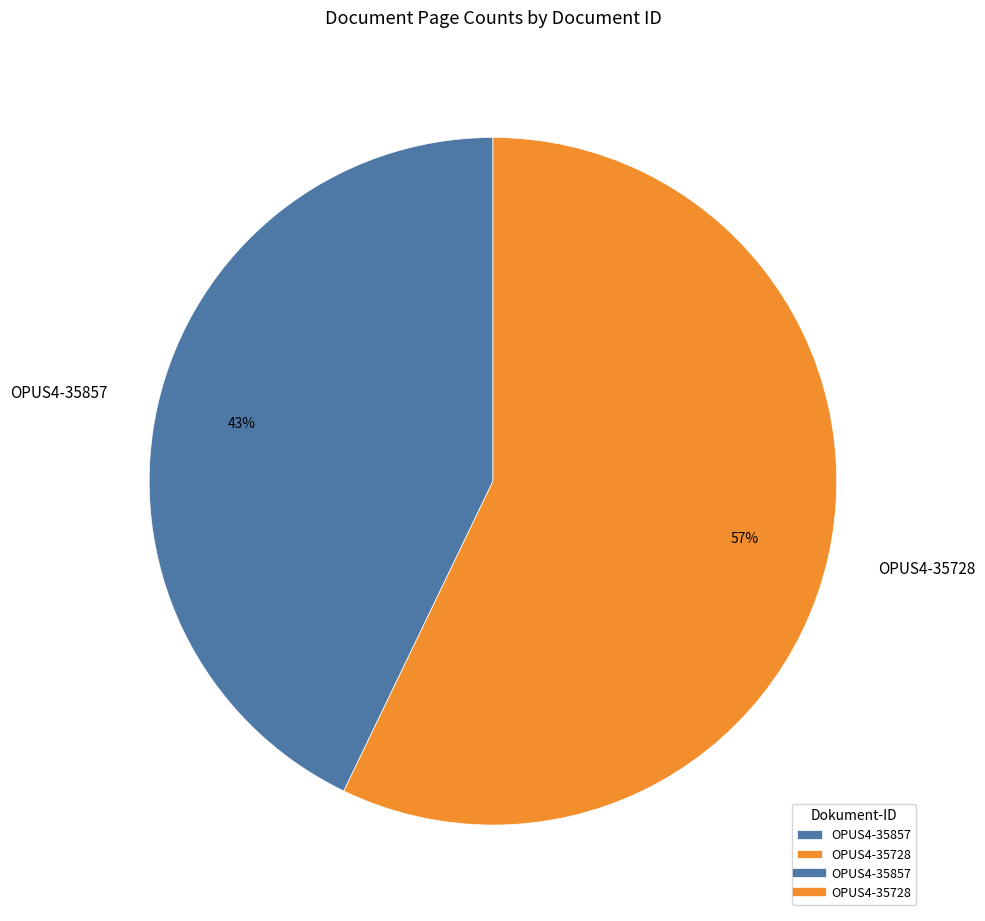

Does OPUS4-35728 account for over 50% of the chart?

Yes